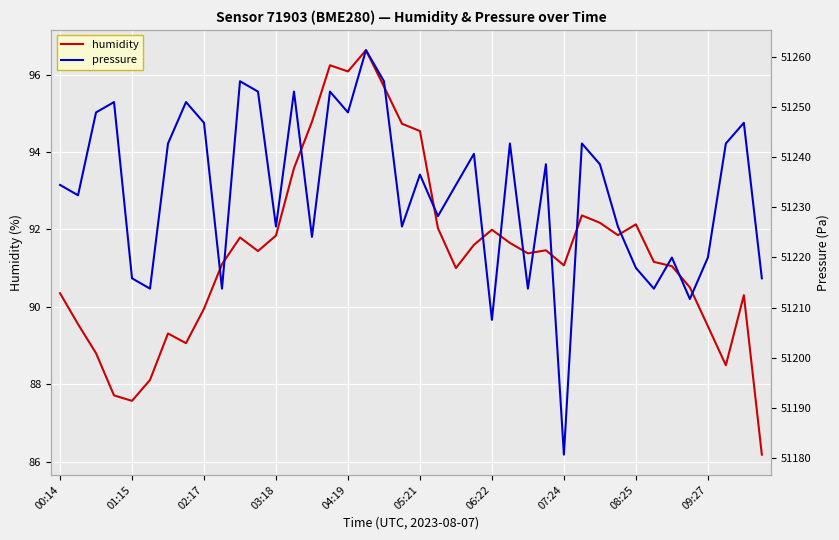

Count the number of categories in the chart.

40